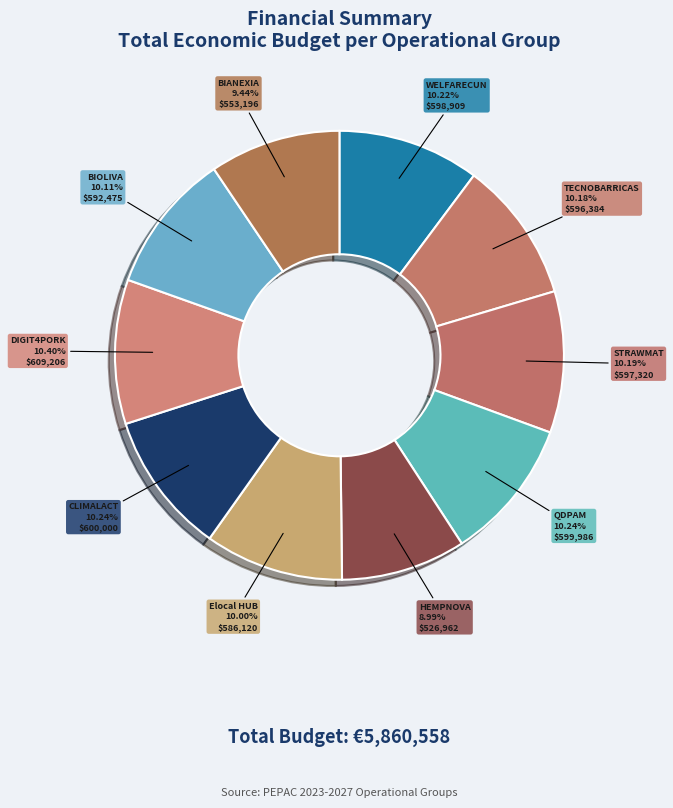

How many segments does this pie chart have?

10